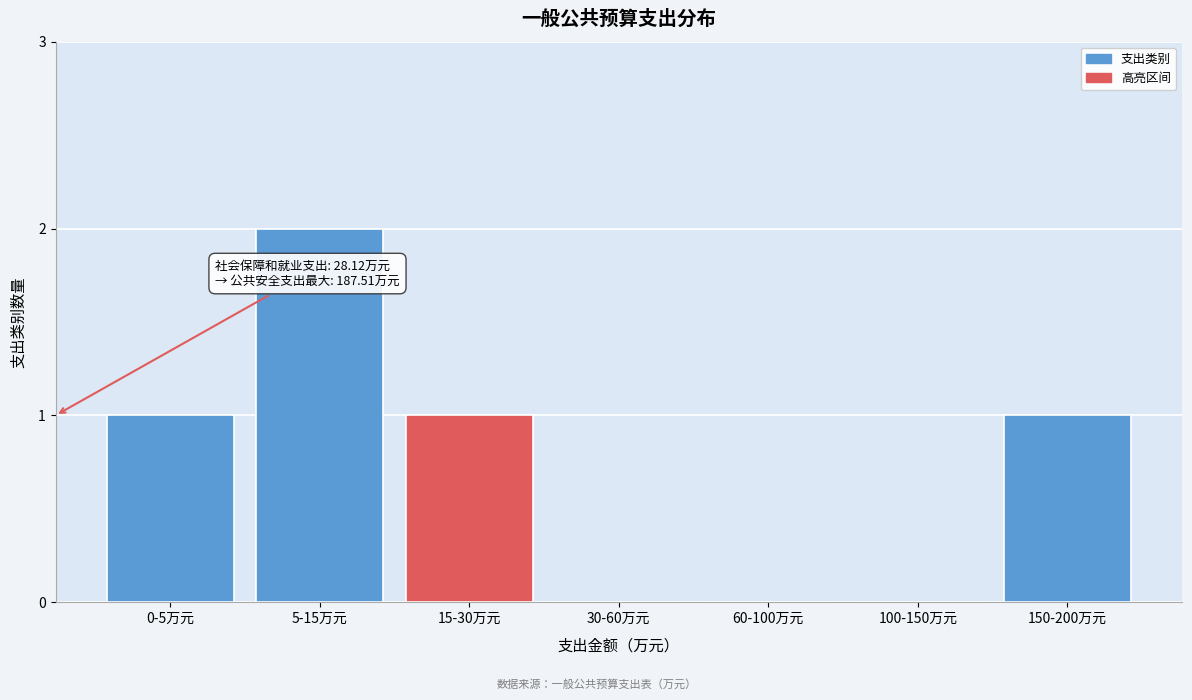

Reading right to left, list all the values displayed in this chart.

150-200万元=1	100-150万元=0	60-100万元=0	30-60万元=0	15-30万元=1	5-15万元=2	0-5万元=1